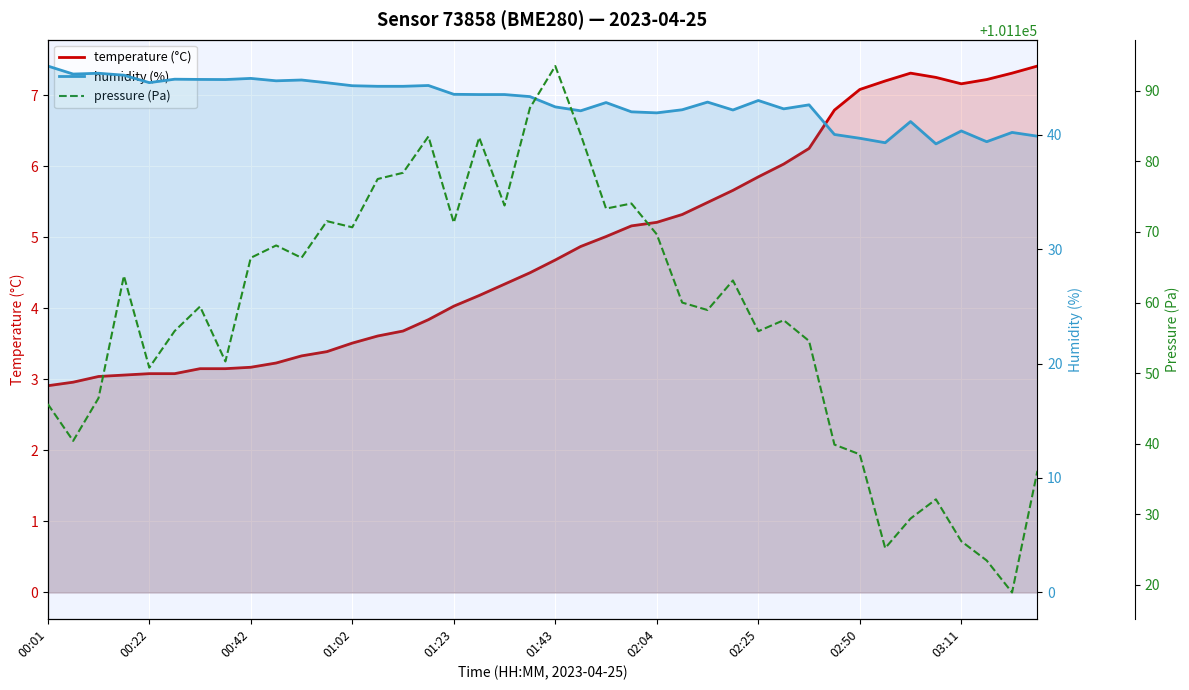

How many data points in pressure (Pa) are above 101160?

19